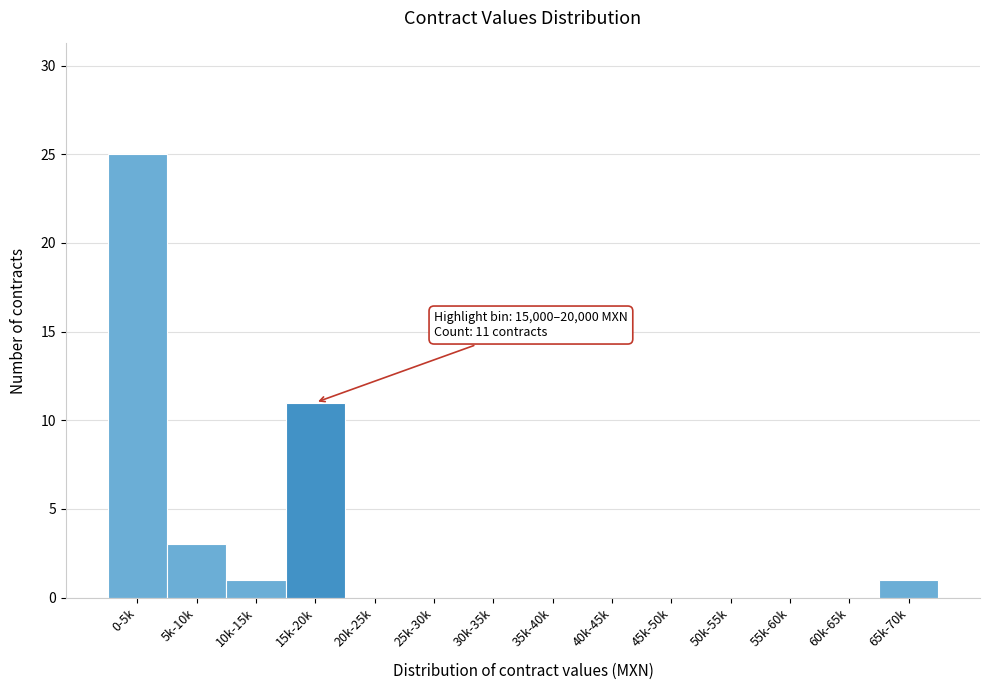

Reading left to right, list all the values displayed in this chart.

0-5k=25	5k-10k=3	10k-15k=1	15k-20k=11	20k-25k=0	25k-30k=0	30k-35k=0	35k-40k=0	40k-45k=0	45k-50k=0	50k-55k=0	55k-60k=0	60k-65k=0	65k-70k=1